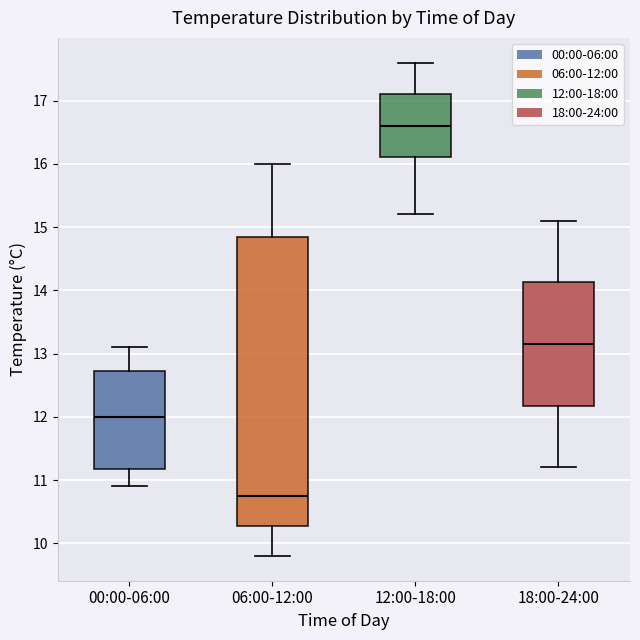

Reading left to right, transcribe this box plot: for each box, give where its median line is, the range the box spans, and where its two whiskers end, as read against the y-axis. The values are not printed on the chart, so give them approximately, as read against the axis.

00:00-06:00: median 12.0, box 11.2 to 12.7, whiskers 10.9 to 13.1
06:00-12:00: median 10.8, box 10.3 to 14.9, whiskers 9.8 to 16.0
12:00-18:00: median 16.6, box 16.1 to 17.1, whiskers 15.2 to 17.6
18:00-24:00: median 13.2, box 12.2 to 14.1, whiskers 11.2 to 15.1